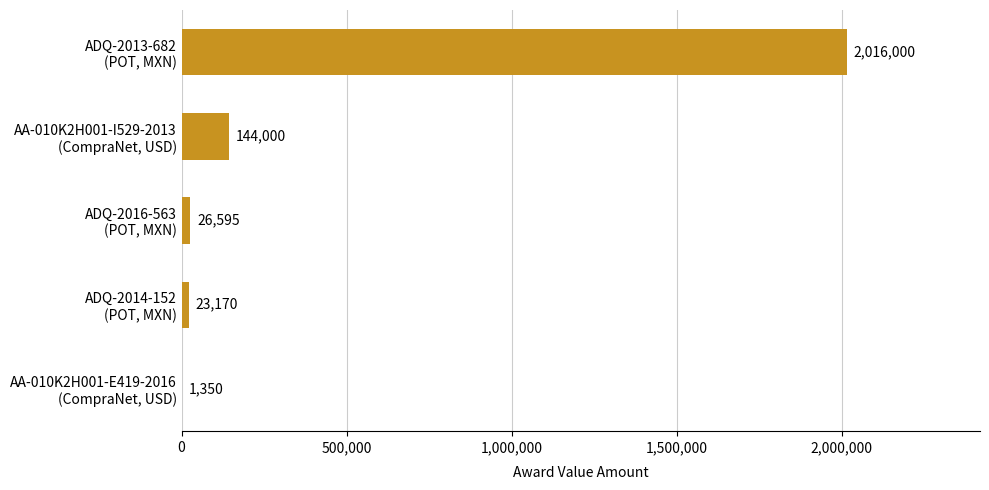

What is the average value?

442223